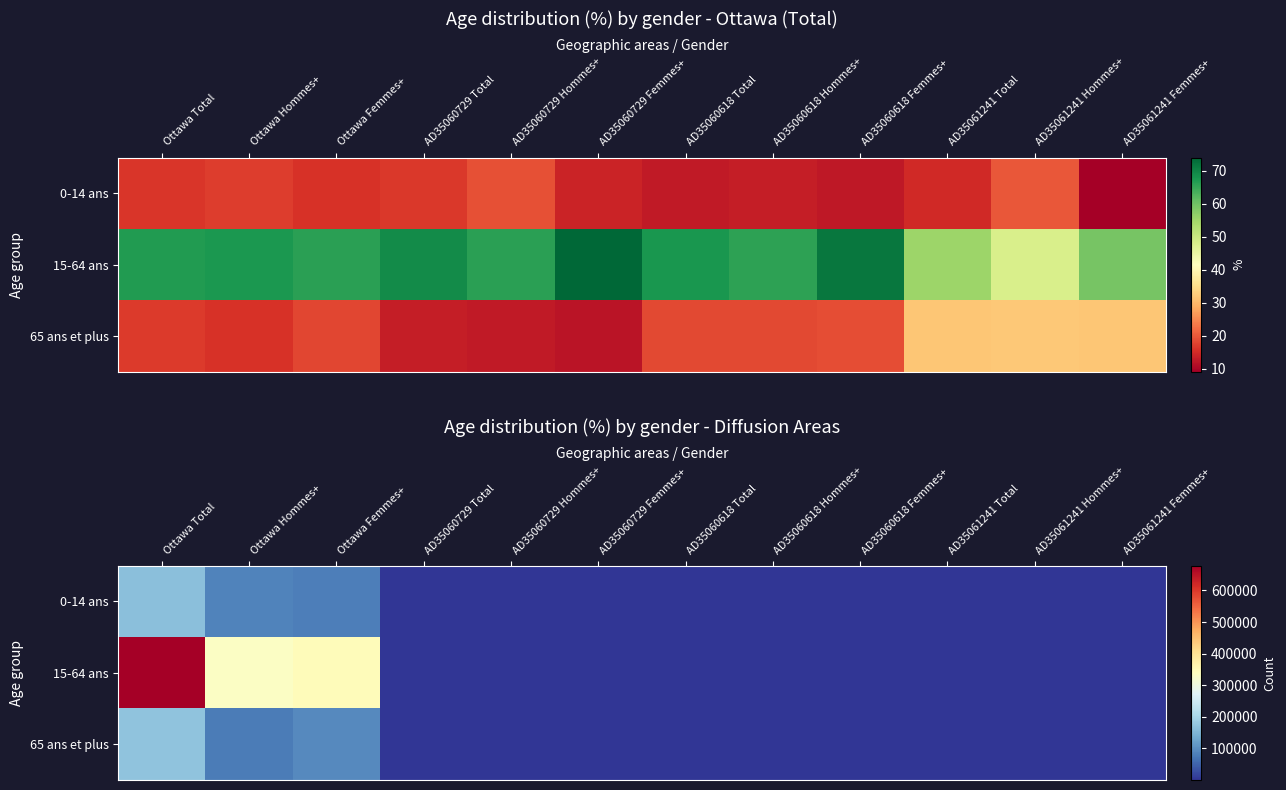

At which category is the sum across all series the highest?

Ottawa Total